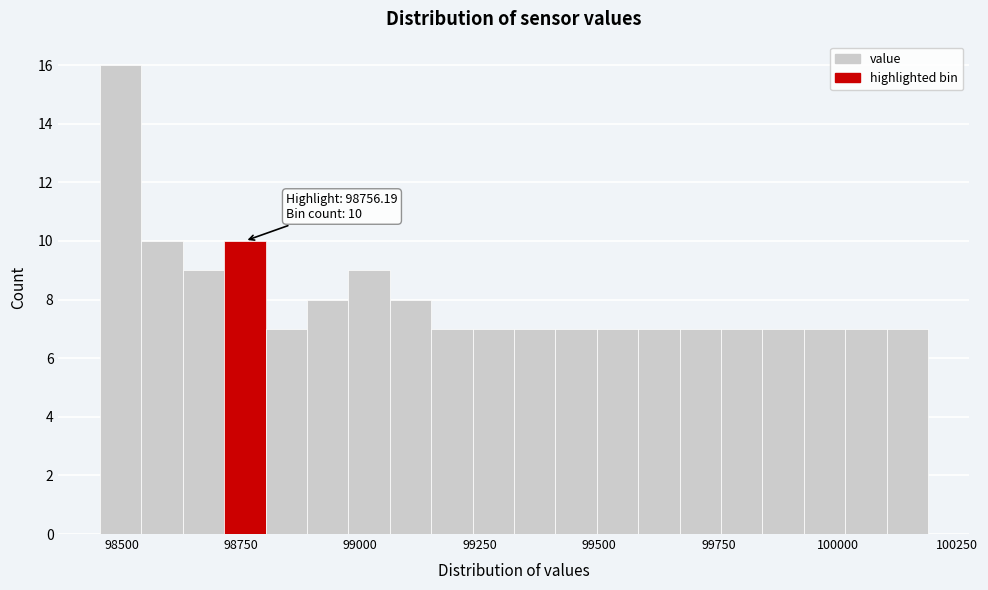

Around what value on the x-axis is the tallest bar? Give the approximate position of its centre, as read against the axis.

98500